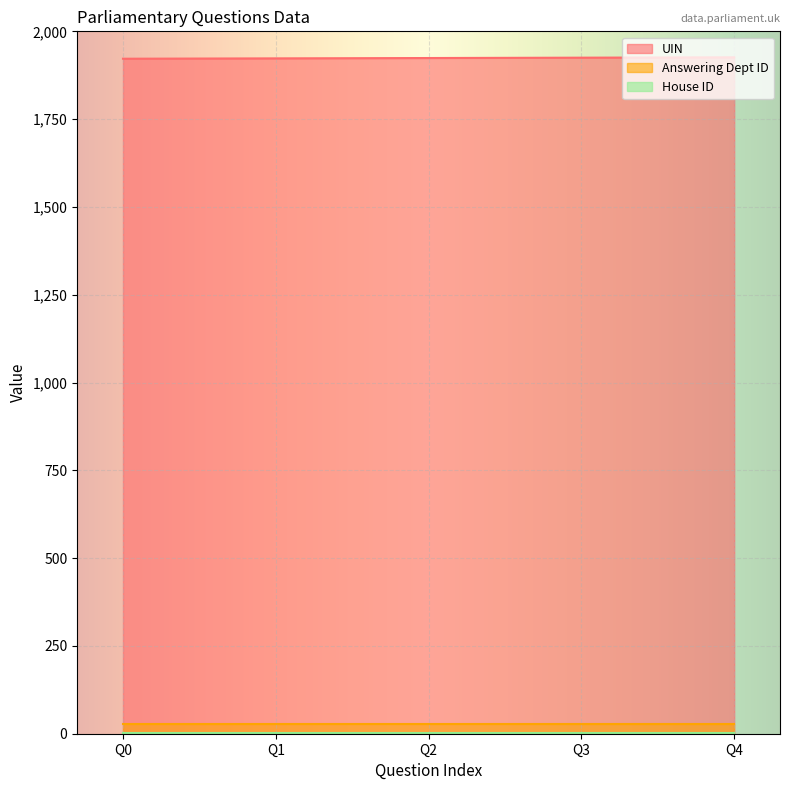

What is the value of the UIN point at the 1st from the left?

1922